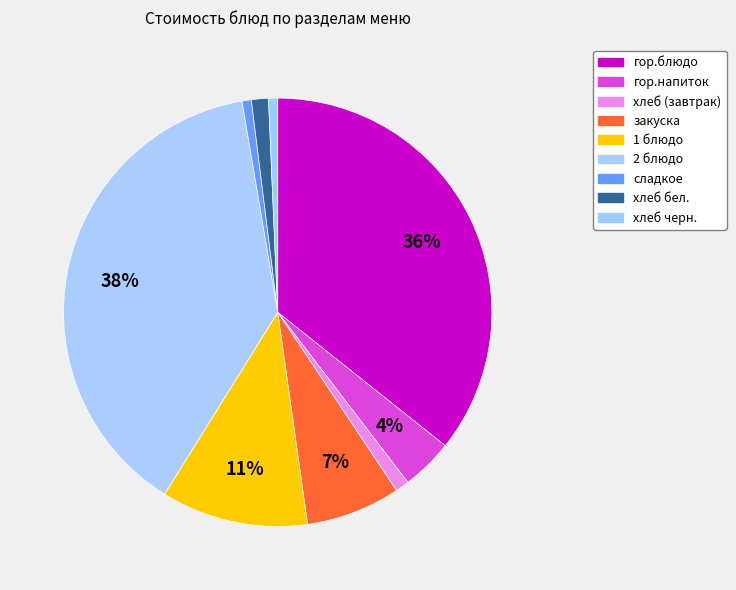

Is there any slice that represents more than half of the pie?

No